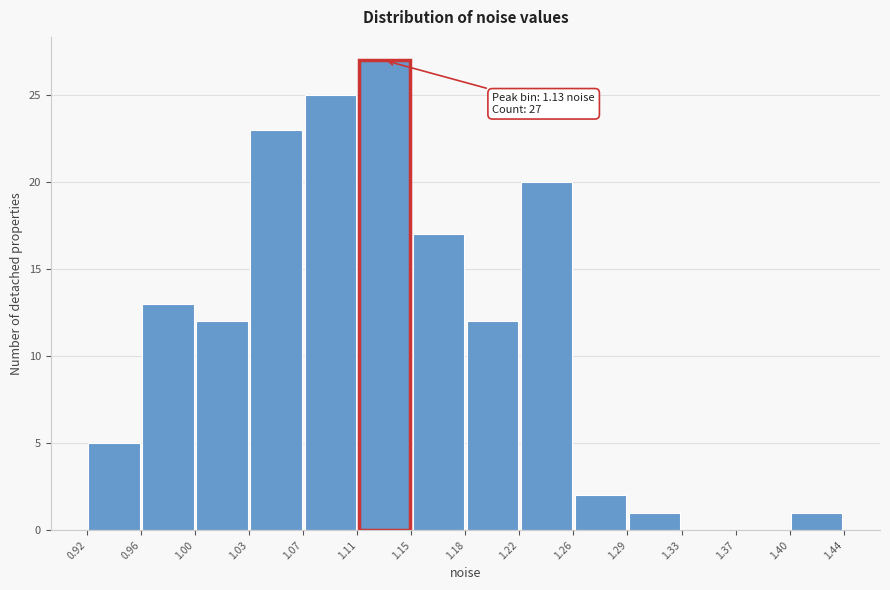

Which range on the x-axis has the tallest bar?

1.11 to 1.15